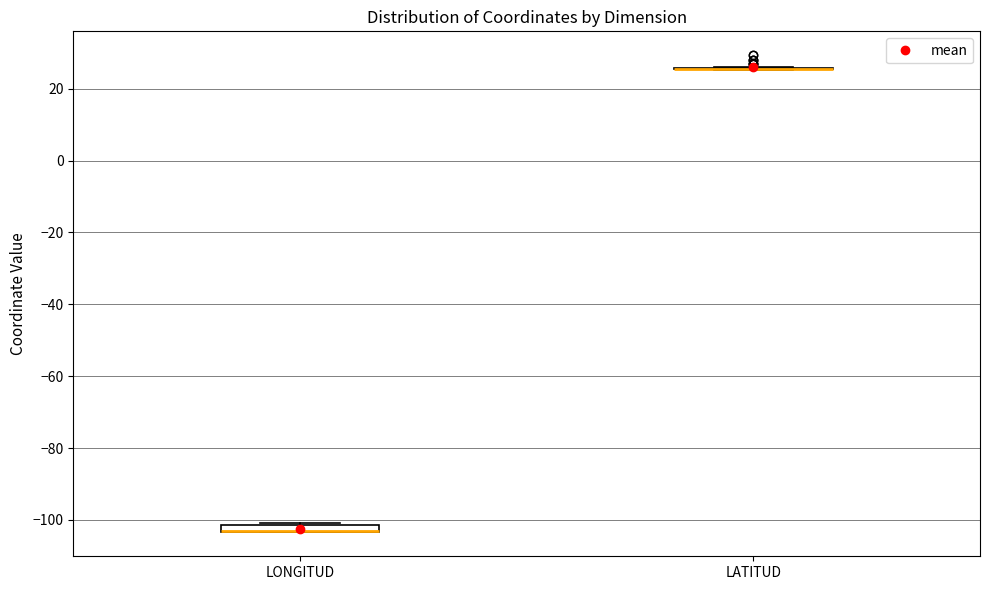

Where is the lower edge of the box for LONGITUD on the y-axis? The values are not printed on the chart, so give them approximately, as read against the axis.

-104